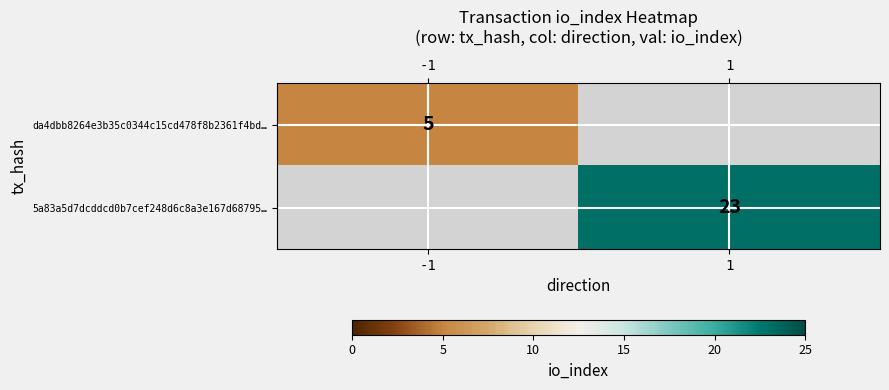

Is it true that 5a83a5d7dcddcd0b7cef248d6c8a3e167d68795… equals 23 at 1?

True